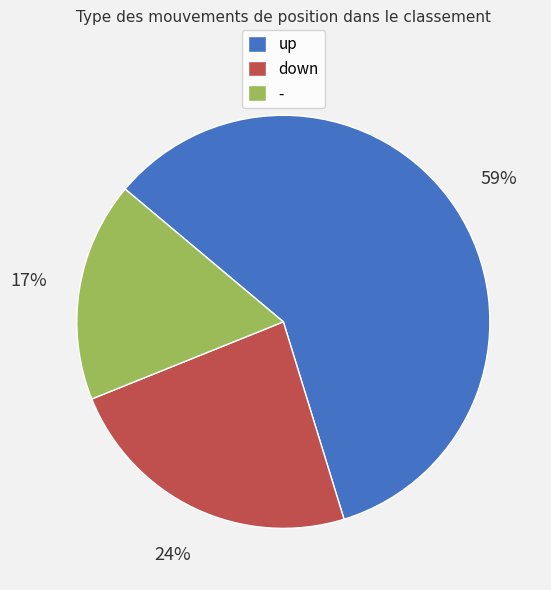

Is there any slice that represents more than half of the pie?

Yes